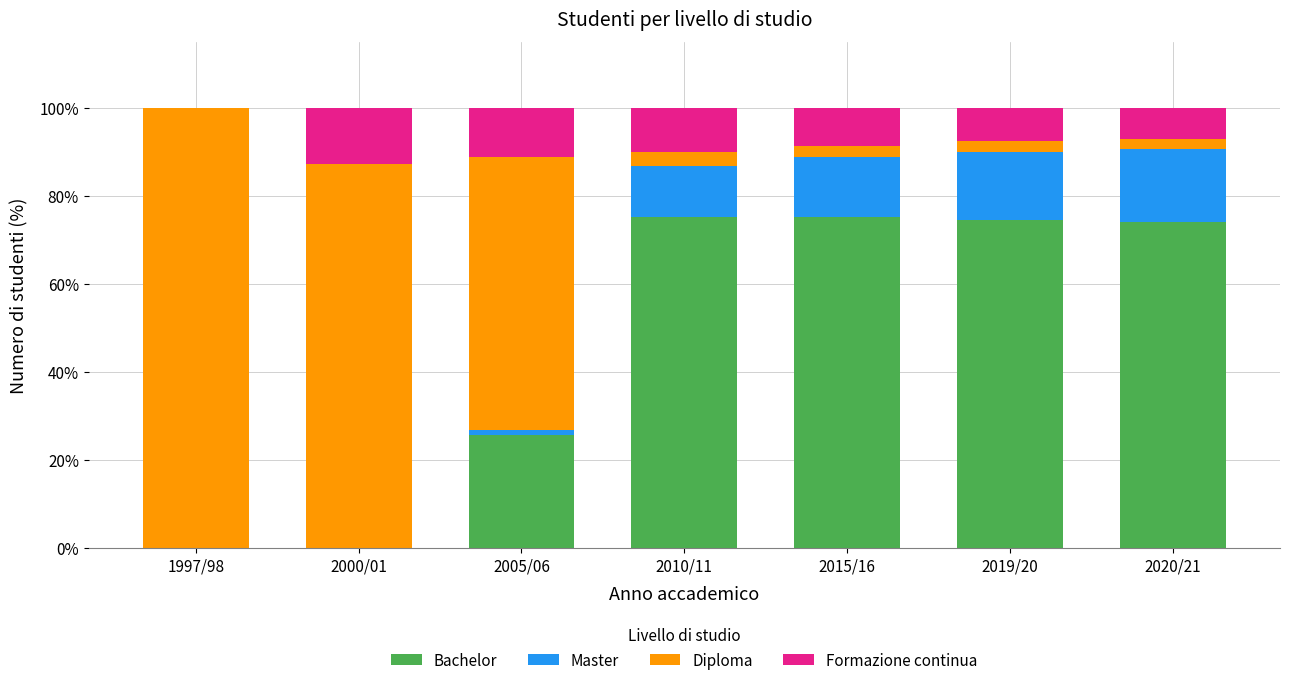

Is it true that Bachelor equals 102.7 at 2019/20?

False